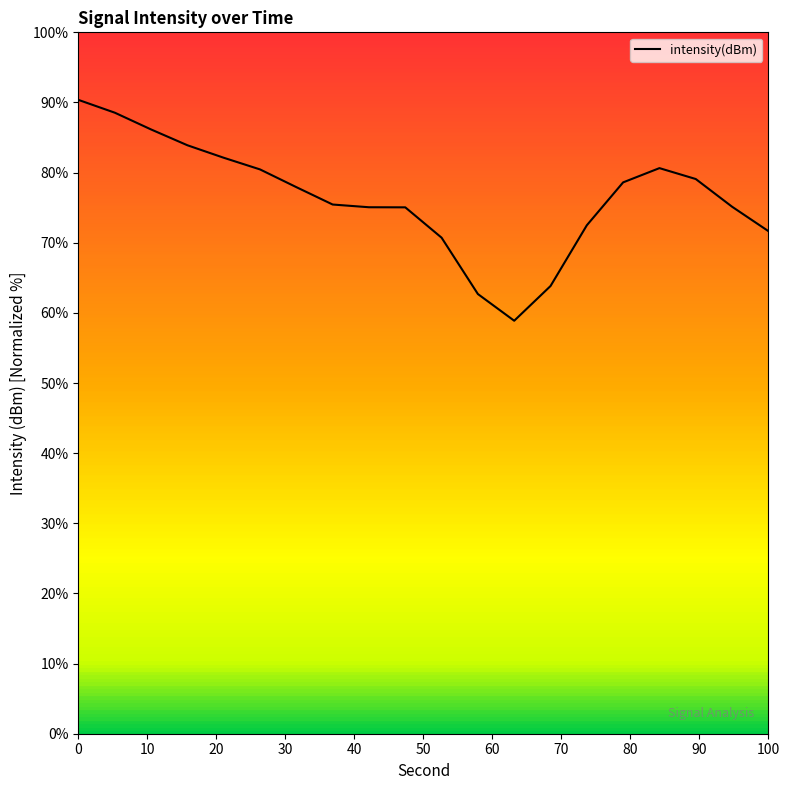

What is the minimum value shown in the chart?

58.9